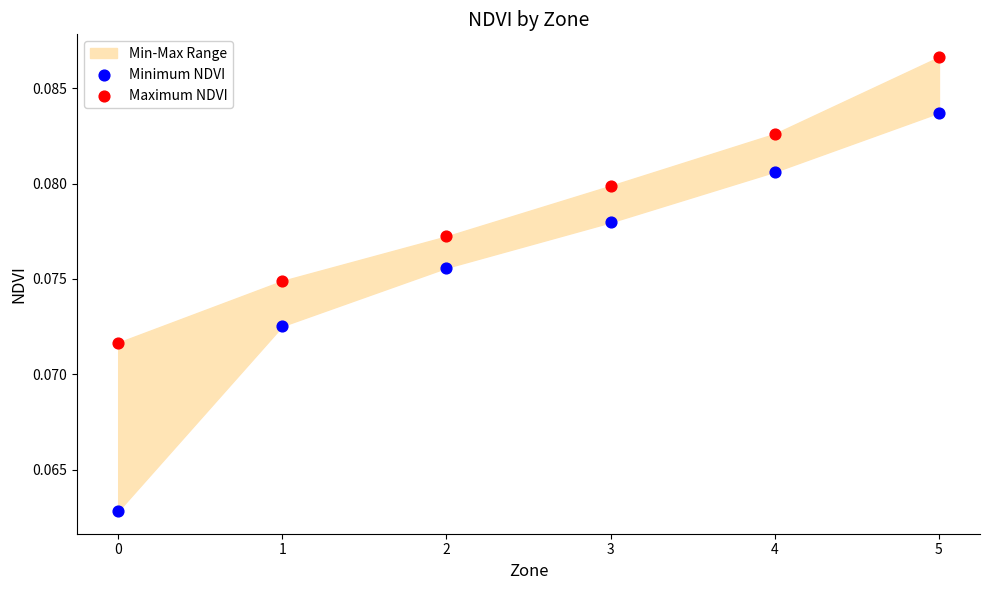

Which series contains the lowest Y value?

Minimum NDVI